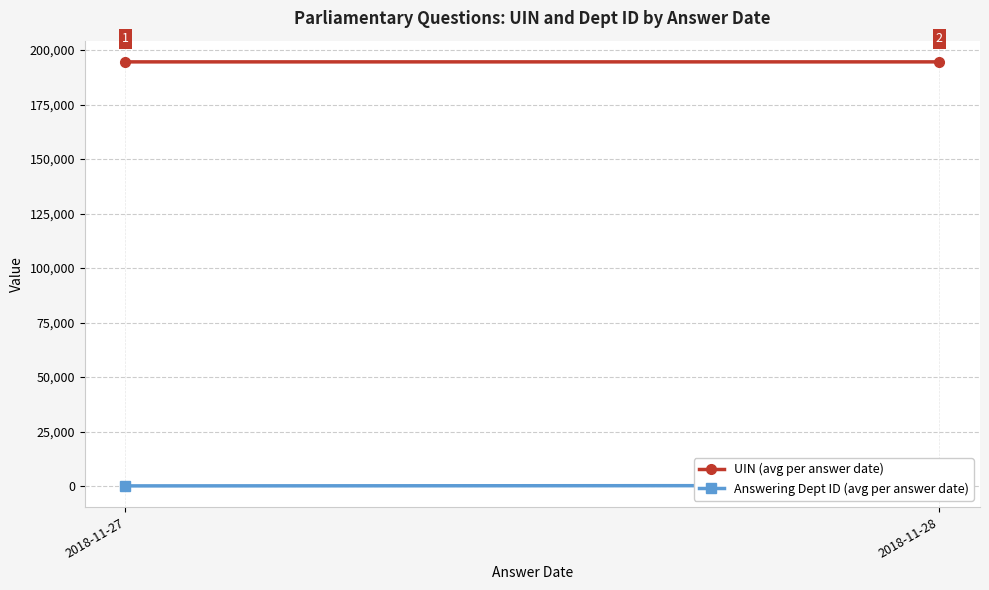

At how many categories does at least one series exceed 14378?

2